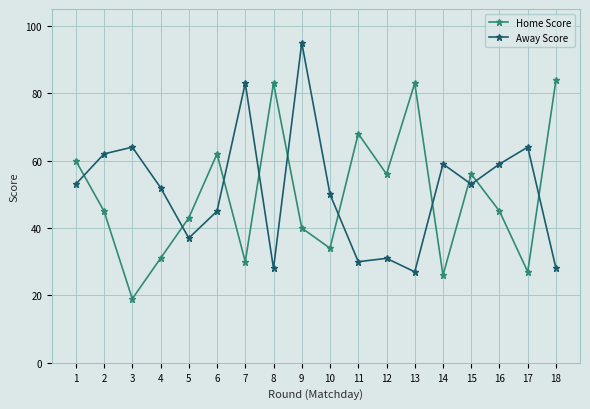

What is the difference between the highest and lowest values at 3?

45